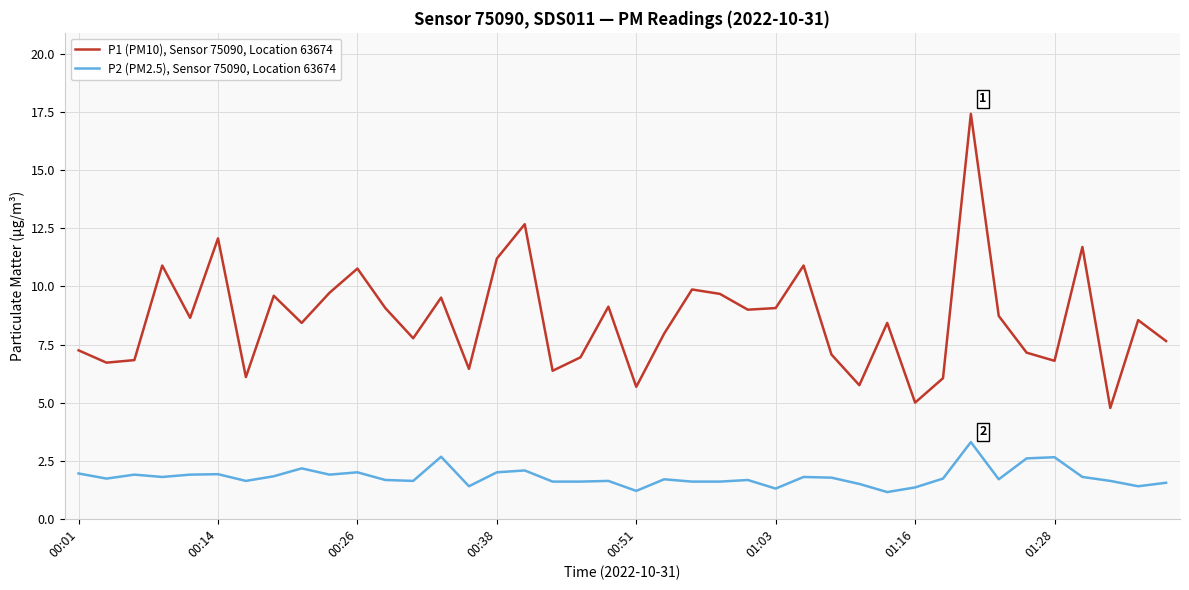

Does the chart have visible grid lines?

Yes